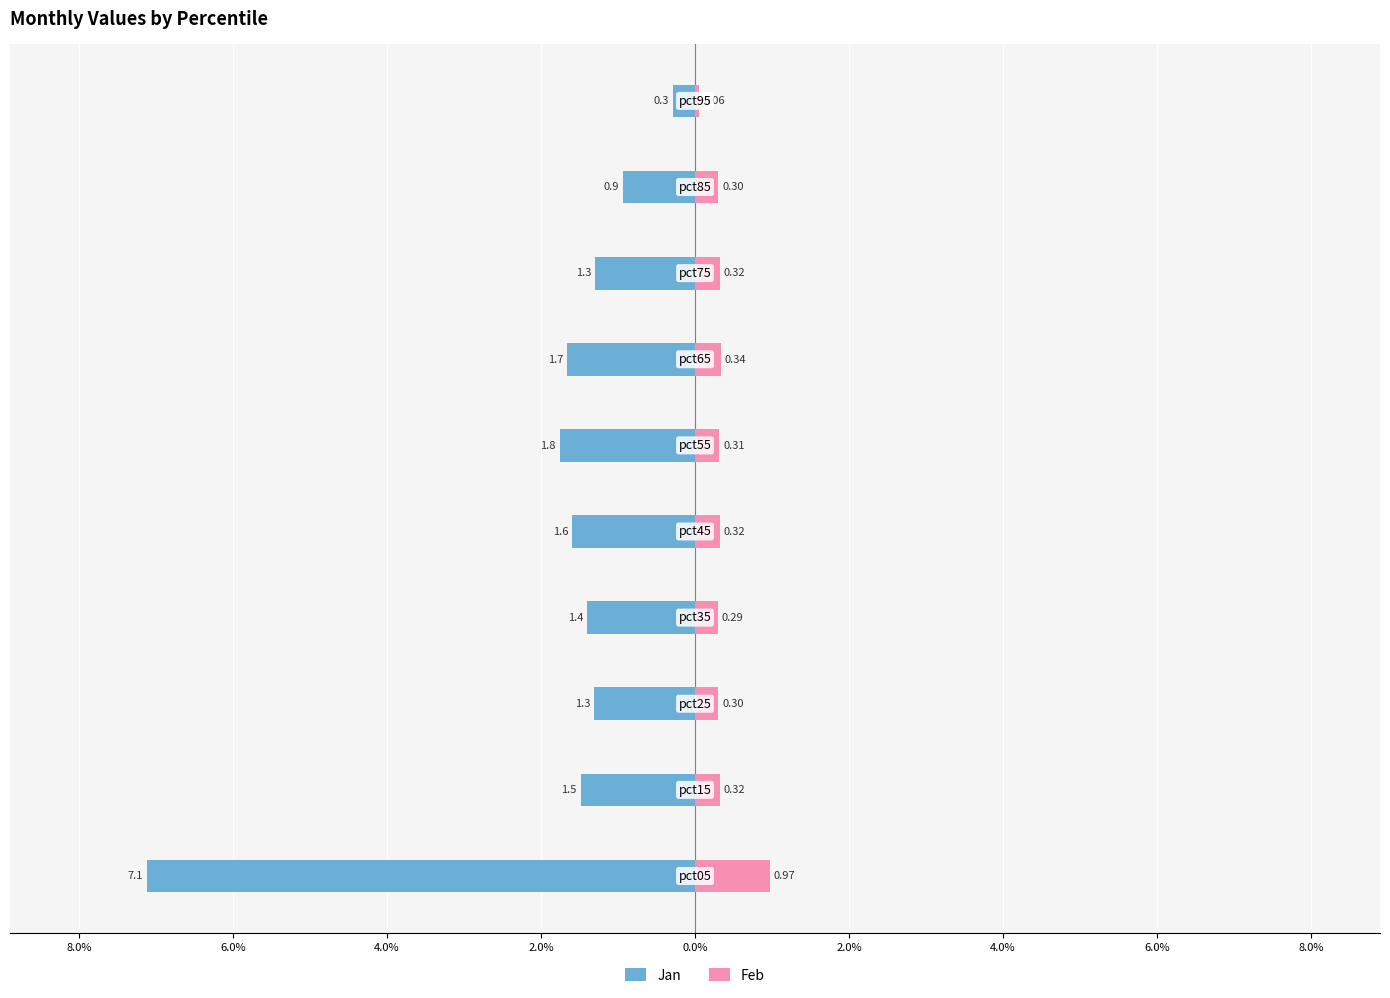

Reading left to right, what are all the values shown in this chart?

Jan: 10.0%=-7.1	8.0%=-1.5	6.0%=-1.3	4.0%=-1.4	2.0%=-1.6	0.0%=-1.8	2.0%=-1.7	4.0%=-1.3	6.0%=-0.9	8.0%=-0.3
Feb: 10.0%=1.0	8.0%=0.3	6.0%=0.3	4.0%=0.3	2.0%=0.3	0.0%=0.3	2.0%=0.3	4.0%=0.3	6.0%=0.3	8.0%=0.1